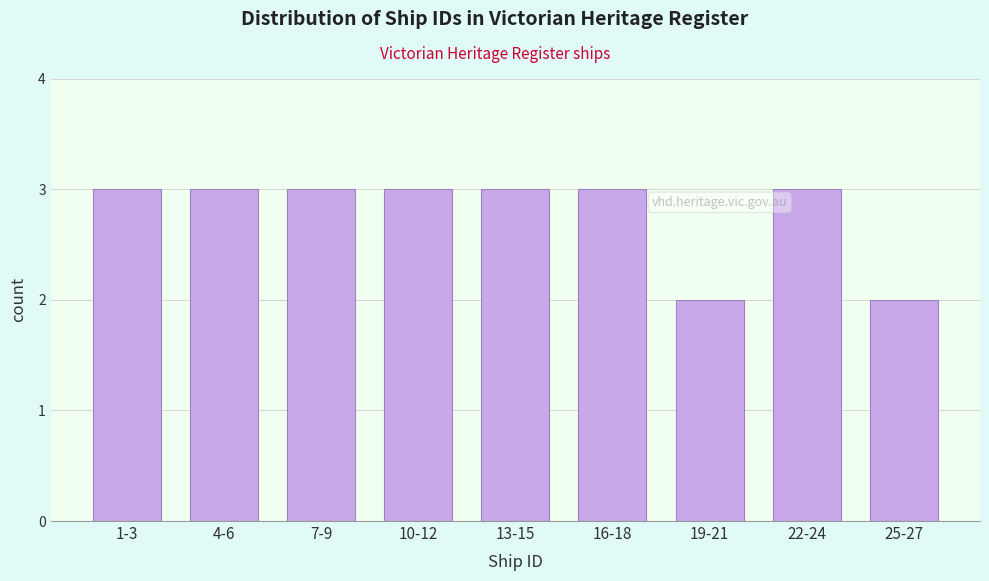

Reading left to right, what are all the values shown in this chart?

3	3	3	3	3	3	2	3	2